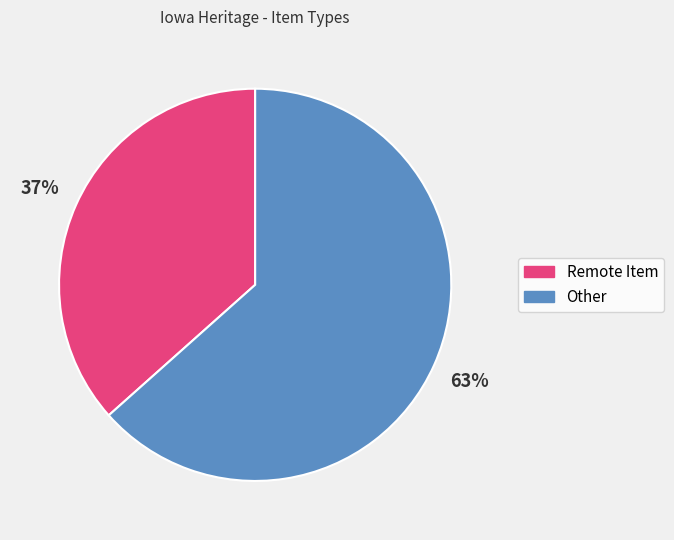

To the nearest percent, what is the average slice percentage?

50%